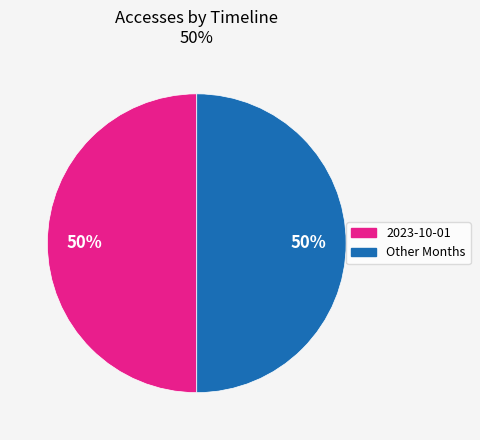

To the nearest percent, what is the average slice percentage?

50%